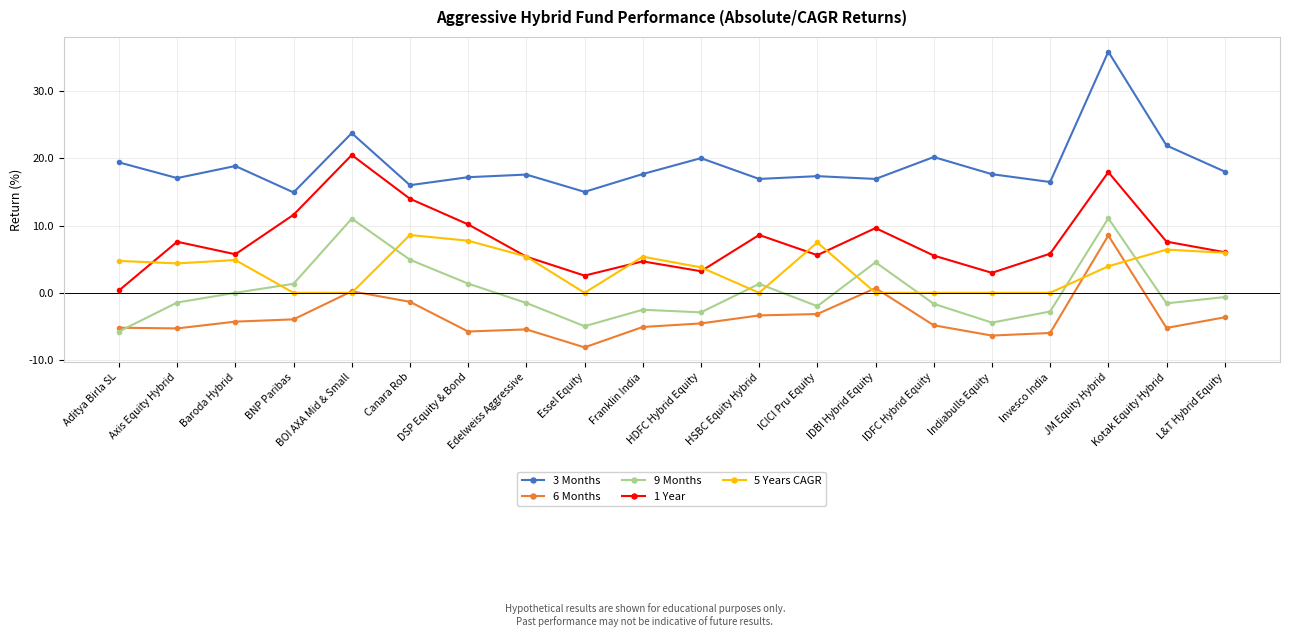

Is the value of 9 Months at Edelweiss Aggressive greater than the value of 1 Year at HDFC Hybrid Equity?

No